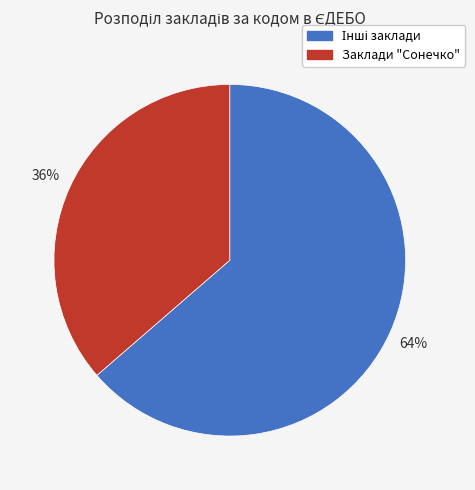

To the nearest percent, what percentage of the pie is Заклади "Сонечко"?

36%